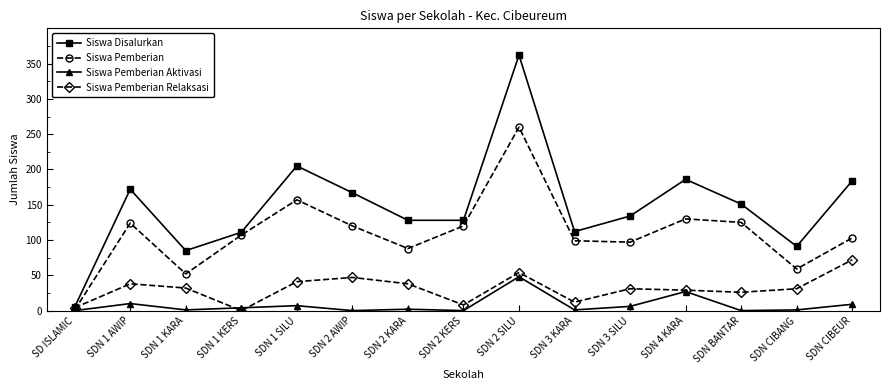

True or false: Siswa Pemberian has a value of 103 at SDN CIBEUR.

True